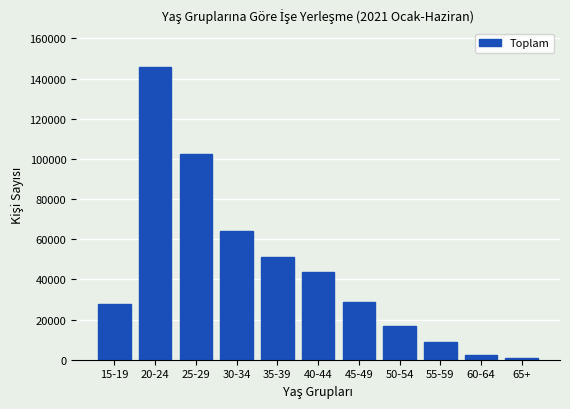

Reading left to right, extract all data points from this chart.

27946	145668	102636	64244	51252	43551	28944	16608	8678	2473	750